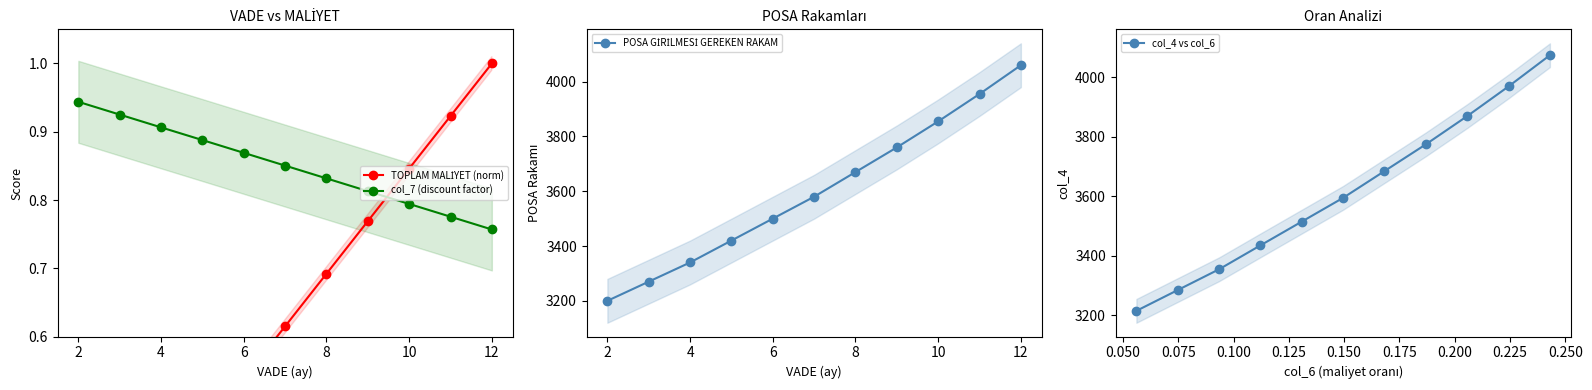

What is the difference between the highest and lowest values at 10?

3594.4